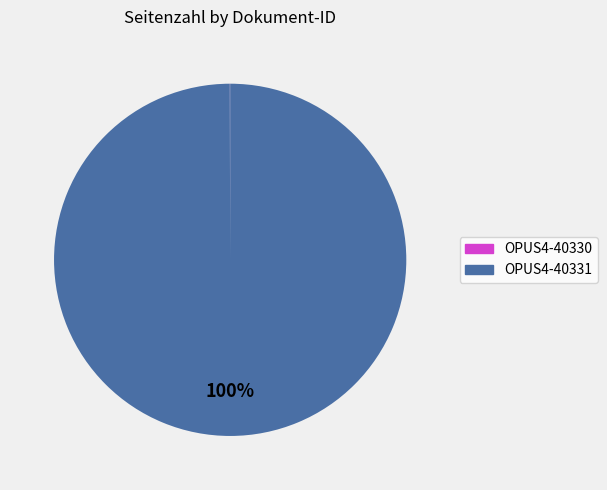

What percentage is the OPUS4-40331 slice, to the nearest percent?

100%